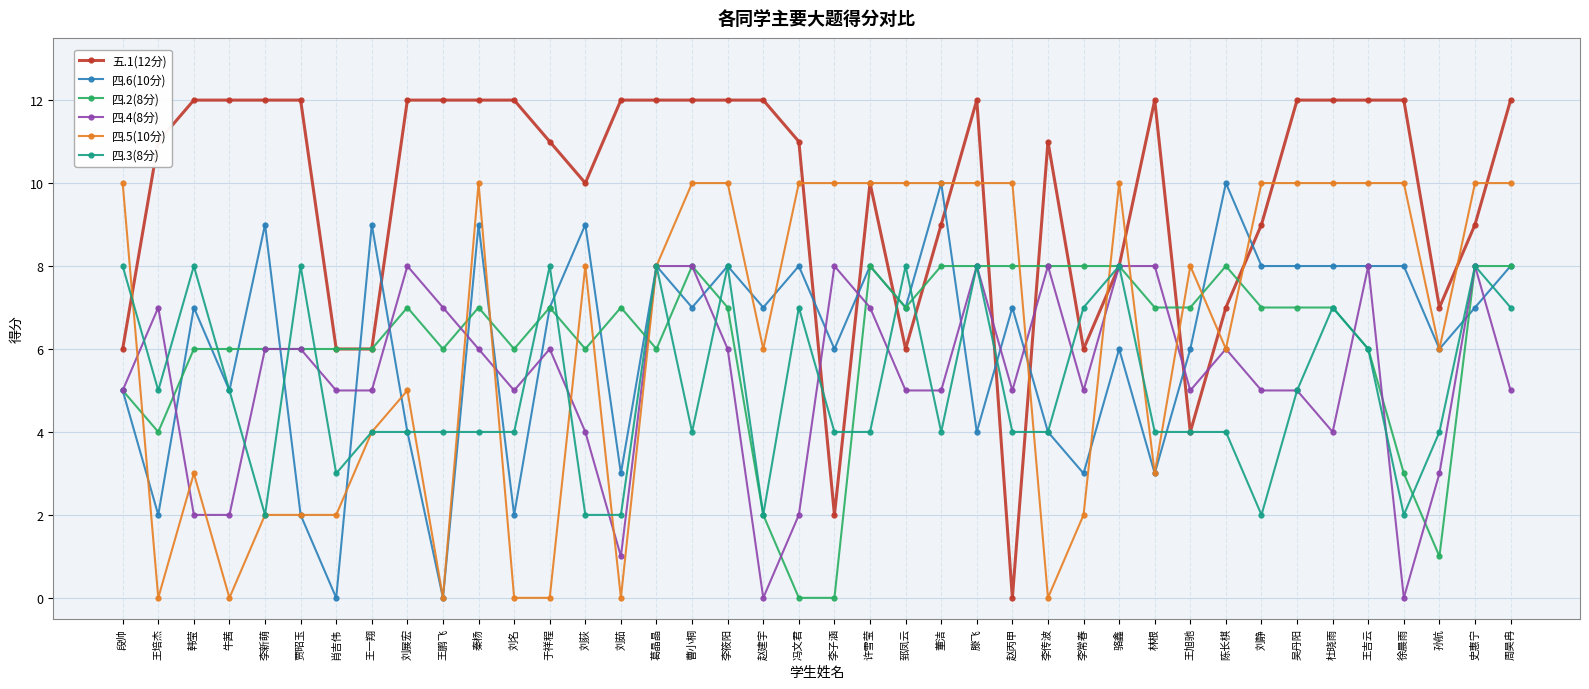

What is the difference between the maximum and minimum values in the 四.5(10分) series?

10